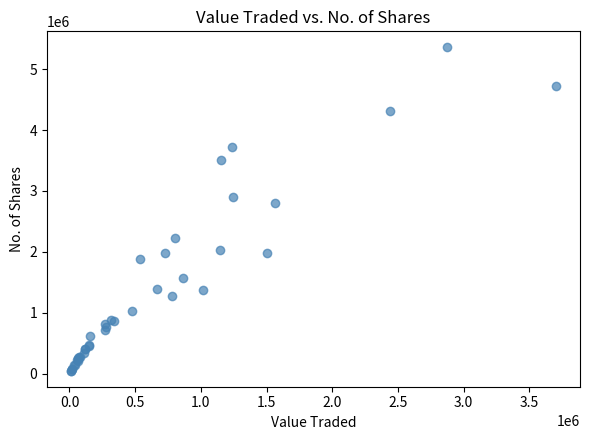

What Y value in the scatter plot is closest to 2702860?

2809932